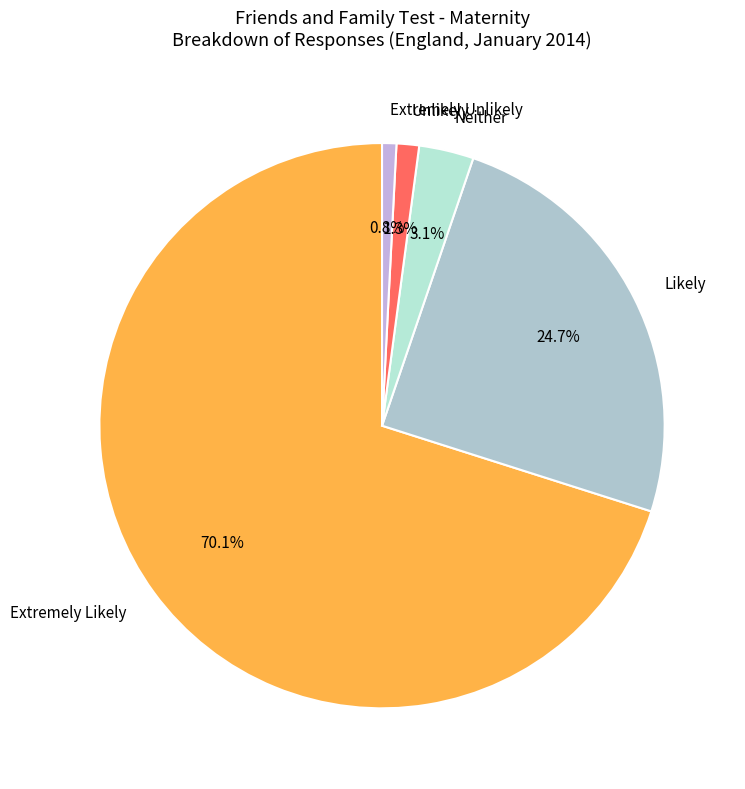

How many slices are in this pie chart?

5